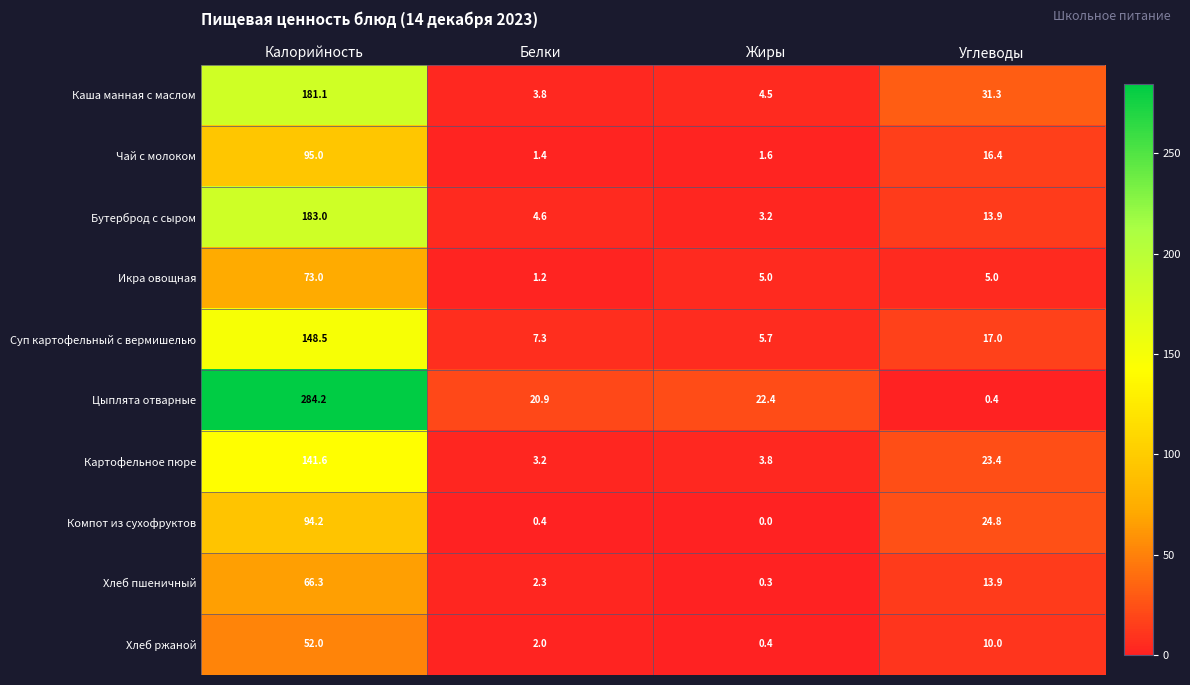

What is the approximate value of Чай с молоком at Белки?

1.4